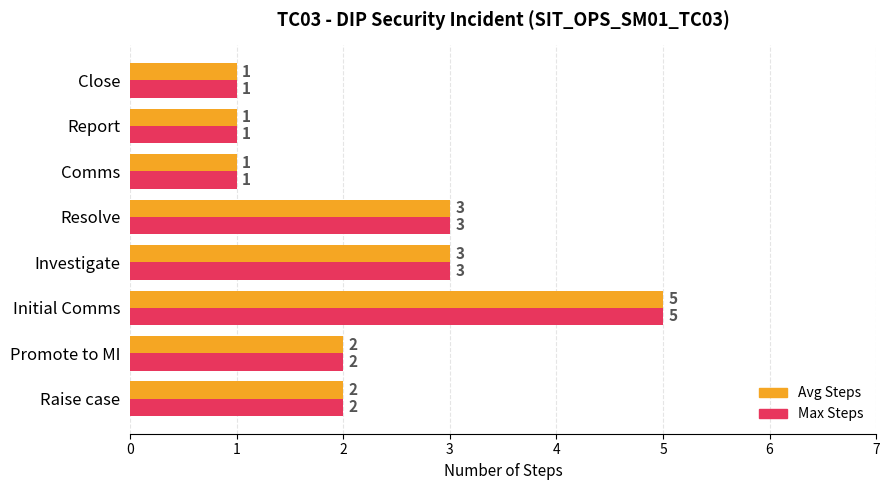

Count the Avg Steps values in the range 1 to 3.

7